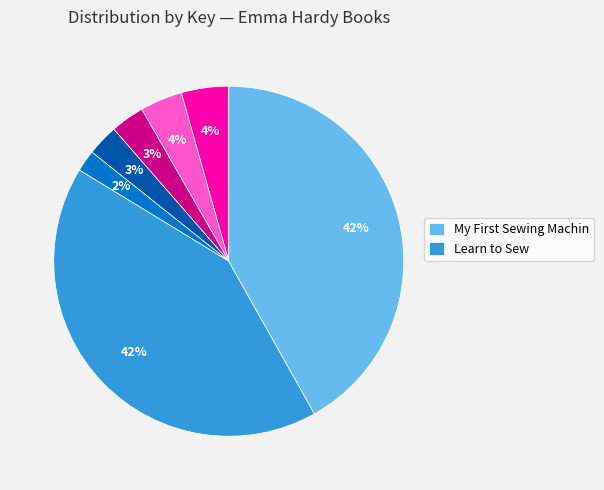

To the nearest percent, what is the difference between the largest and smallest slice percentages?

40%